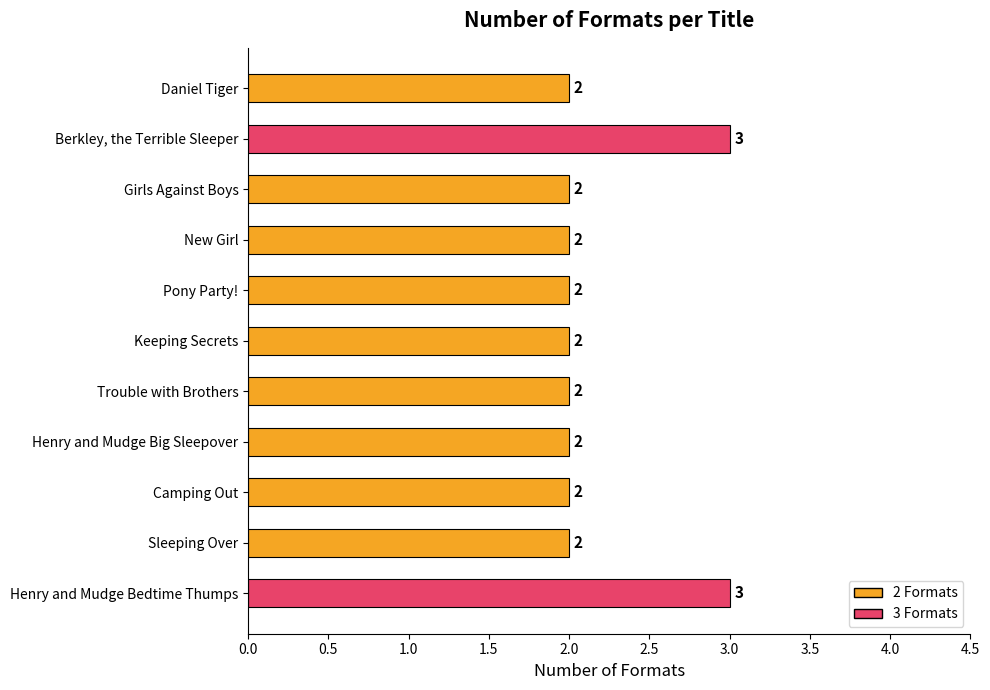

How many data points are above 2?

2